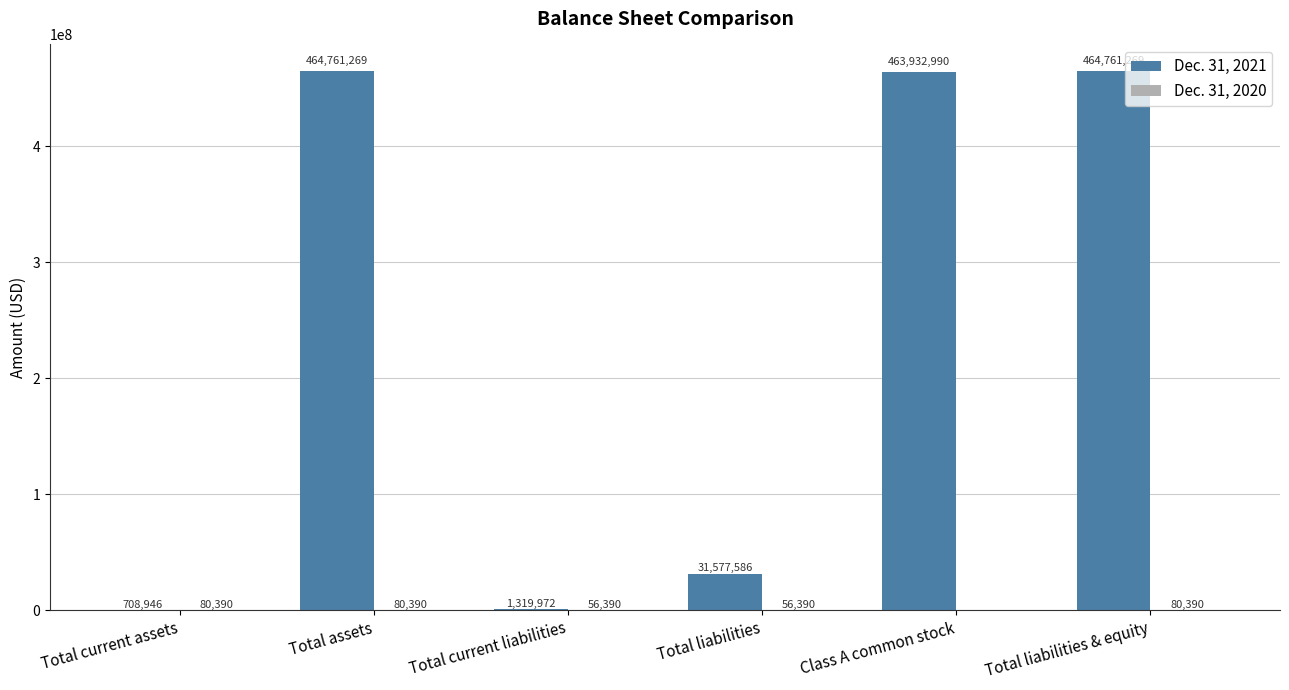

Which series has the largest range (max minus min)?

Dec. 31, 2021